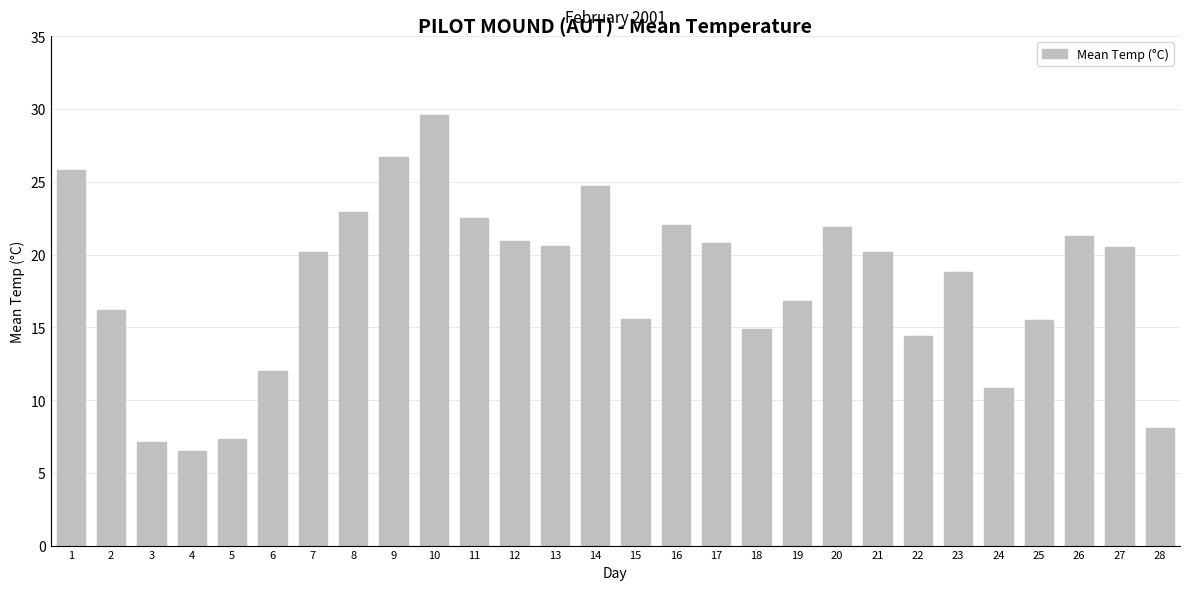

The chart shows a value of 28.1 at 2. True or false?

False